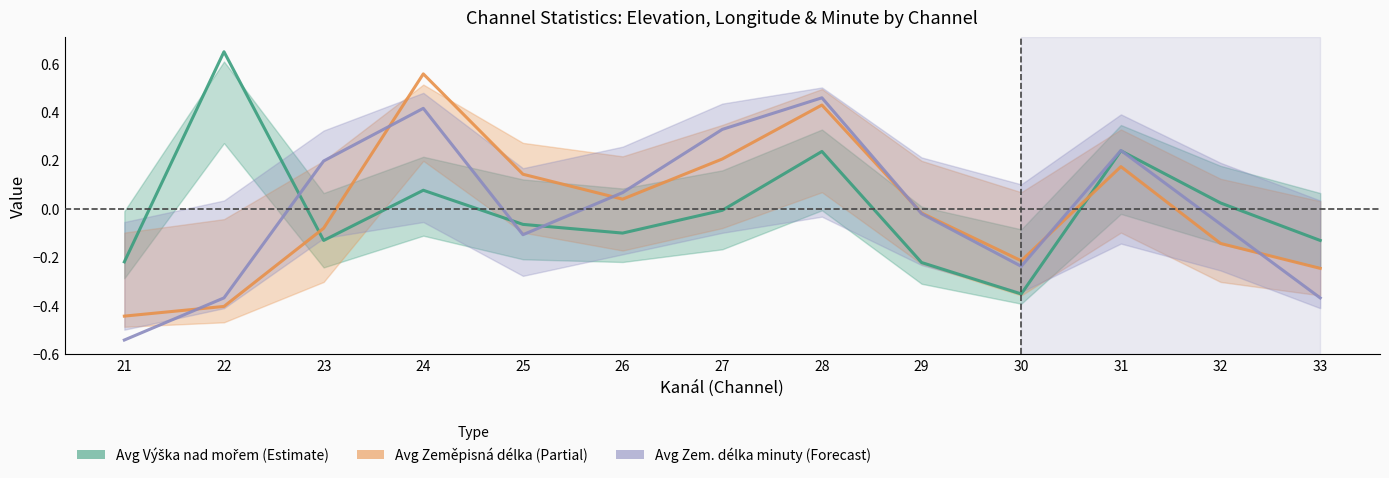

Which category has the lowest value across all series?

21